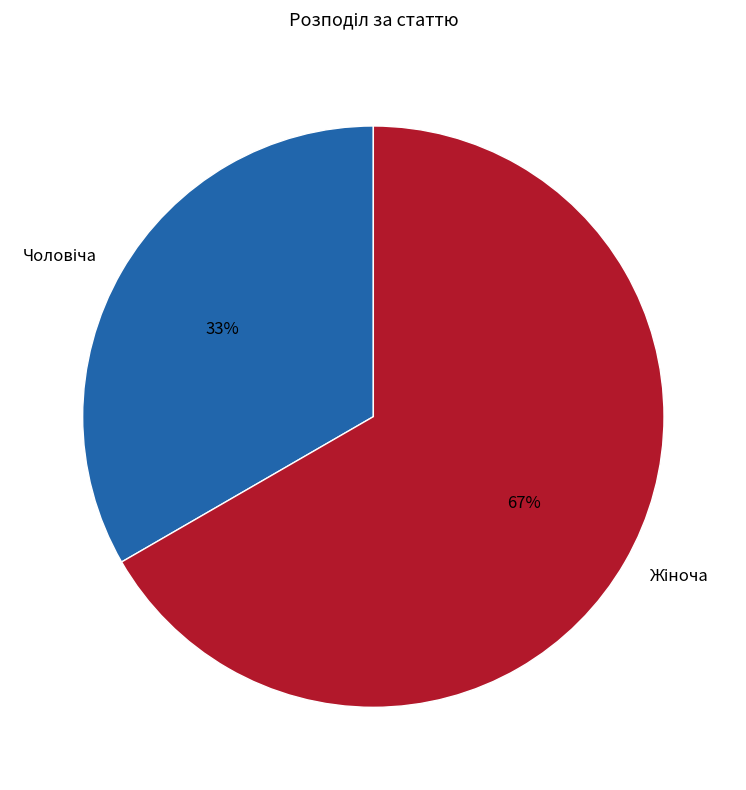

Does any single category account for the majority?

Yes